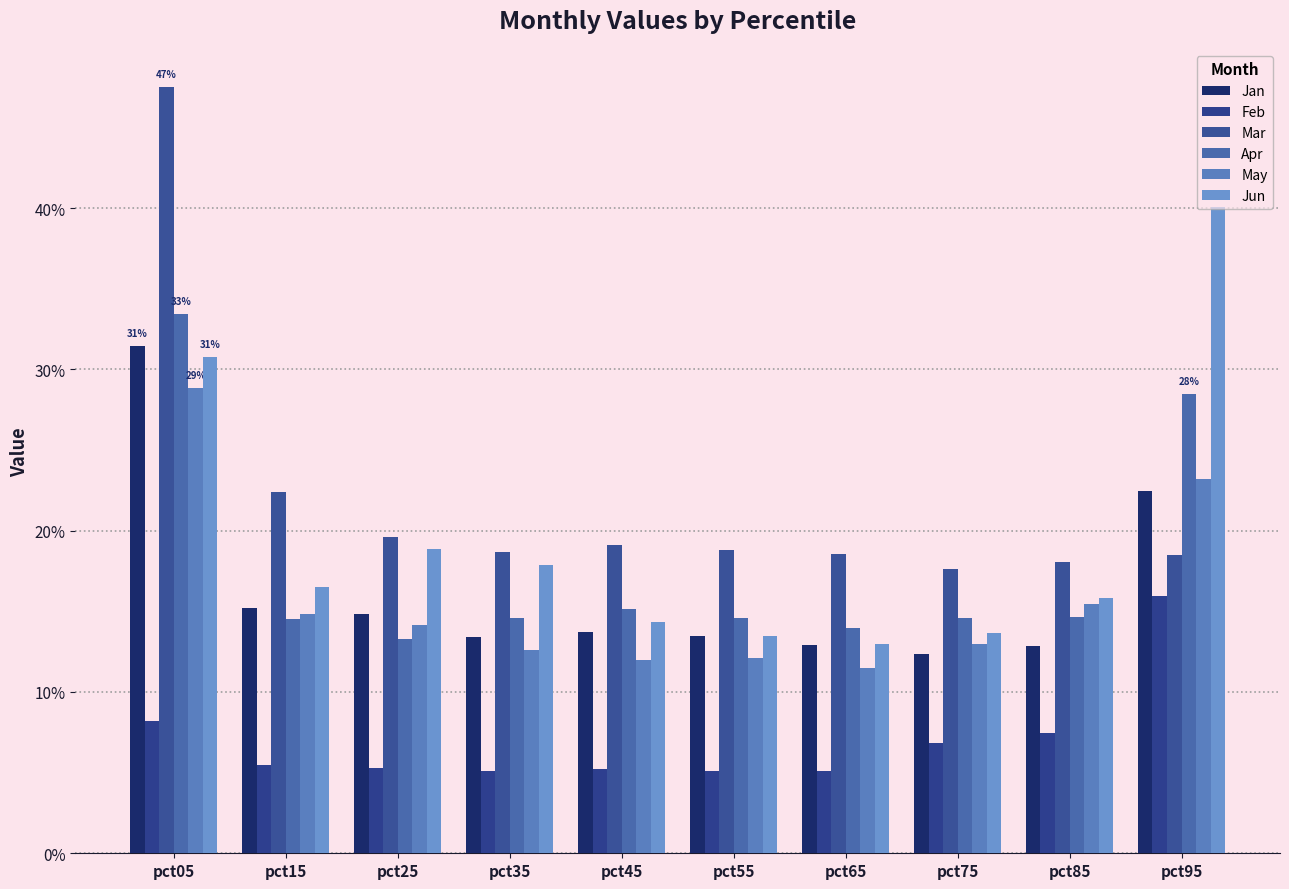

Rank the series by their maximum value, from highest to lowest.

Mar, Jun, Apr, Jan, May, Feb